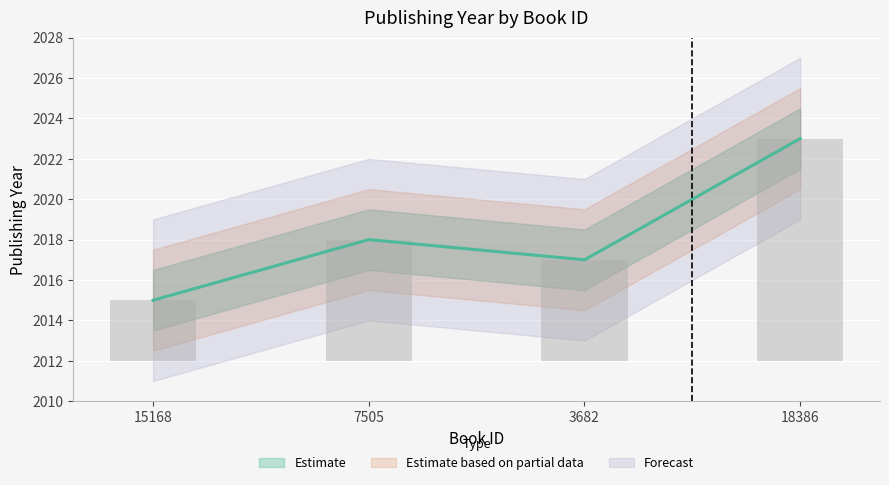

How many data points are less than 2018?

2